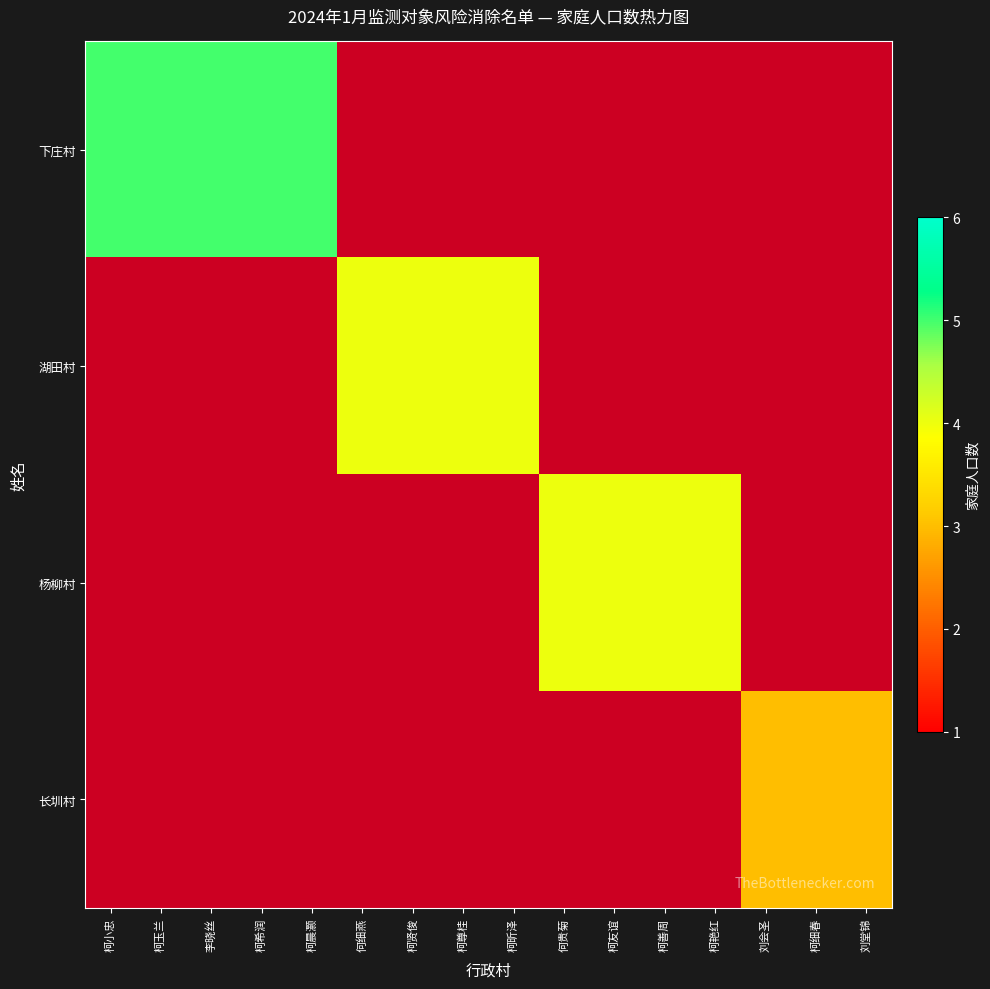

How many distinct data groups are displayed?

4